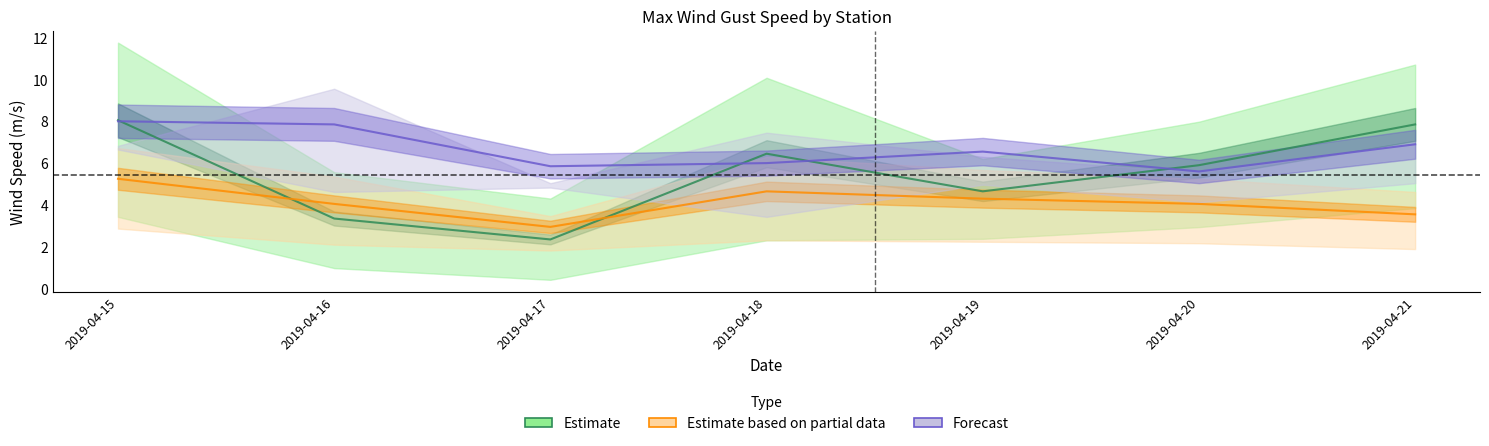

At which label does Carinola MED MAX first exceed 6?

2019-04-15